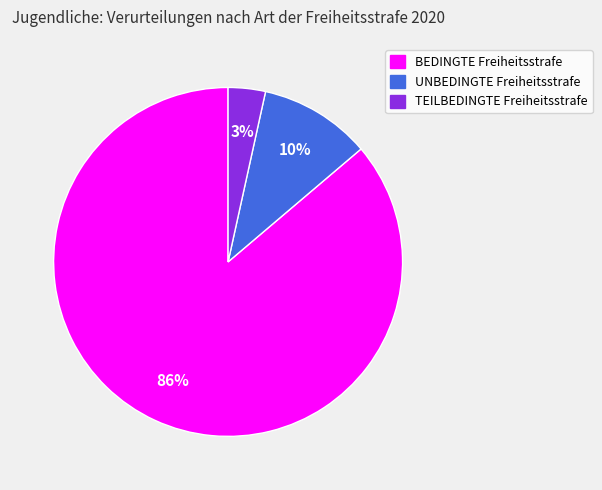

Which category has the smallest portion of the pie?

TEILBEDINGTE Freiheitsstrafe